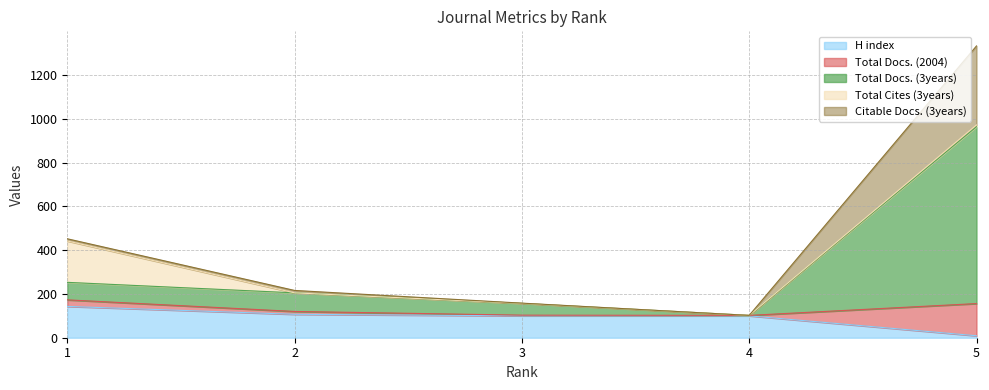

Reading right to left, list all the values displayed in this chart.

H index: 9	100	100	107	143
Total Docs. (2004): 147	2	3	13	30
Total Docs. (3years): 808	0	54	85	80
Total Cites (3years): 8	0	0	0	189
Citable Docs. (3years): 361	0	1	11	10